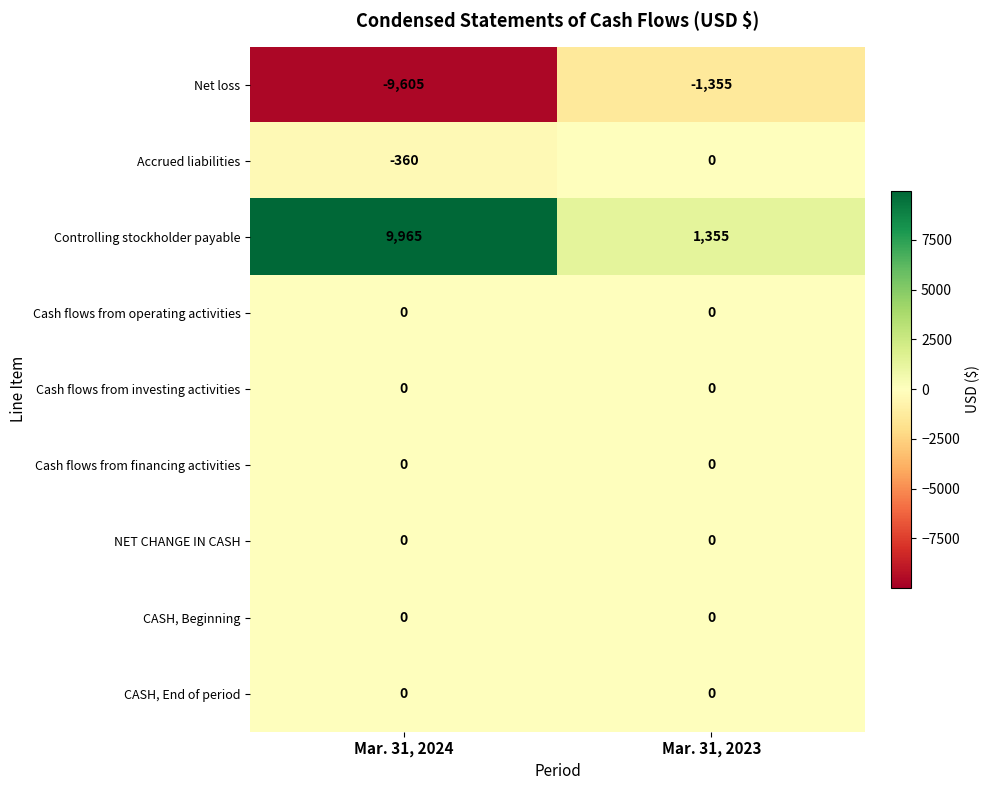

Which series has the largest total across all categories?

Controlling stockholder payable